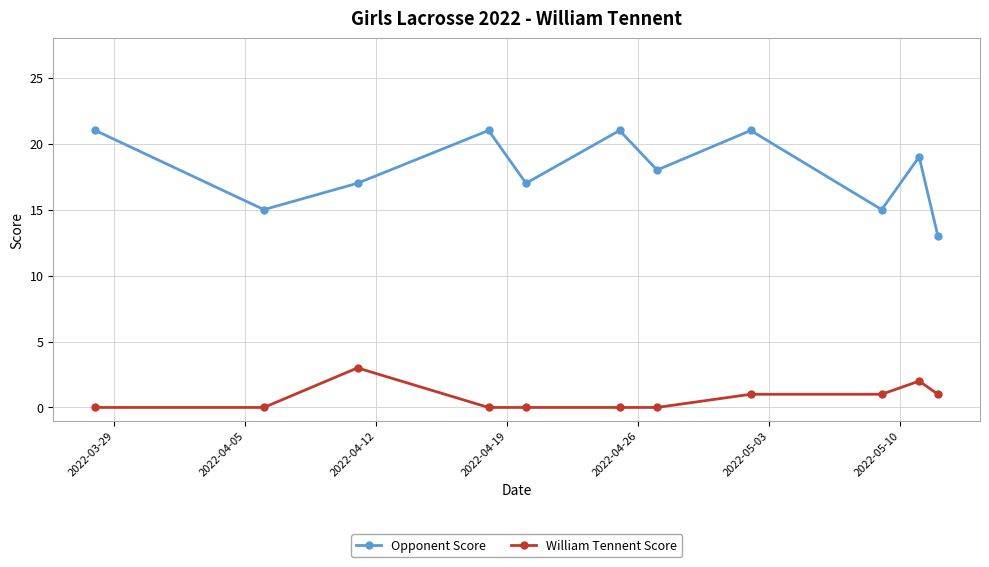

True or false: Opponent Score has more than 0 interior local peaks.

True